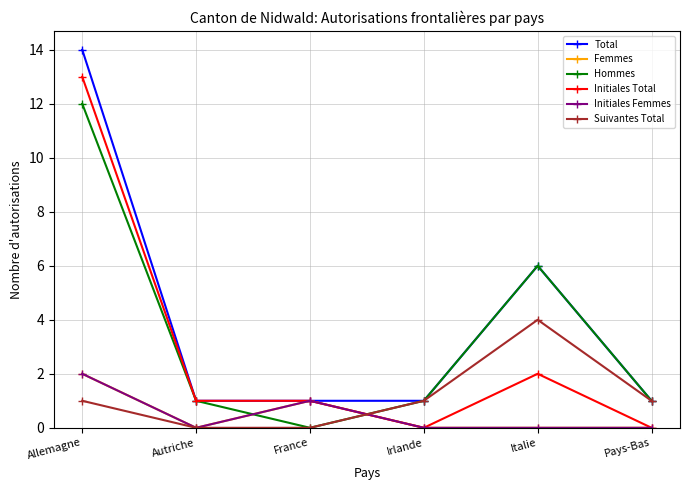

At Pays-Bas, list the series in order from largest to smallest.

Total, Hommes, Suivantes Total, Femmes, Initiales Total, Initiales Femmes